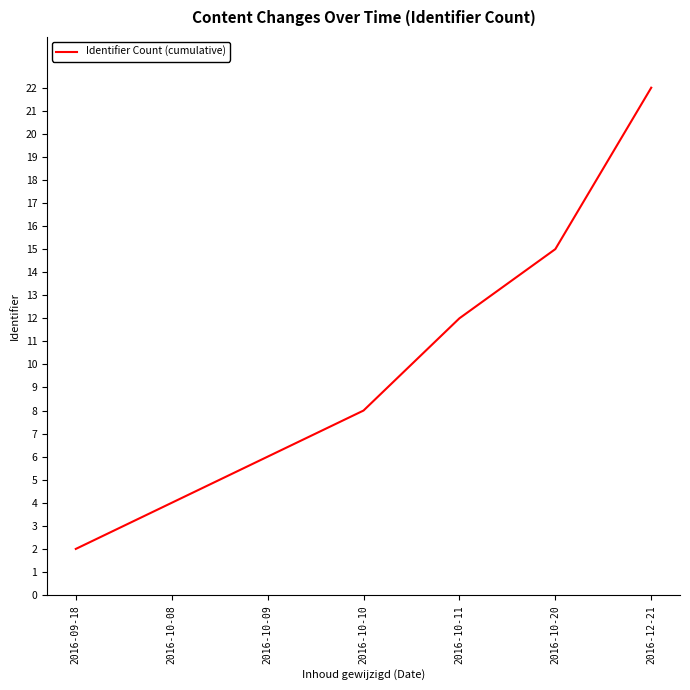

What is the sum of the values at 2016-10-08 and 2016-10-20?

19